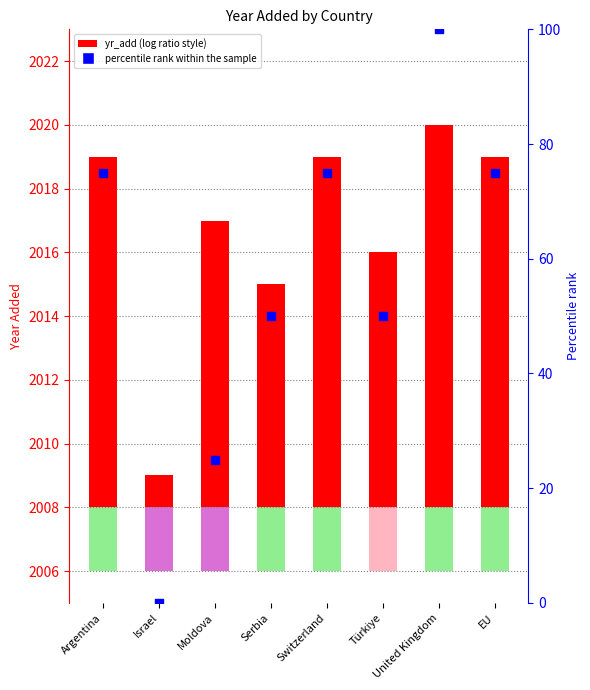

At how many categories does at least one series exceed 49?

6